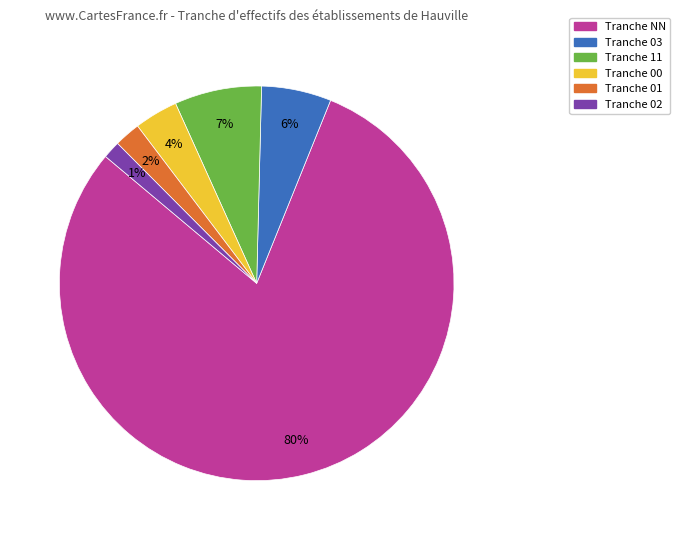

To the nearest percent, what is the difference between the largest and smallest slice percentages?

79%